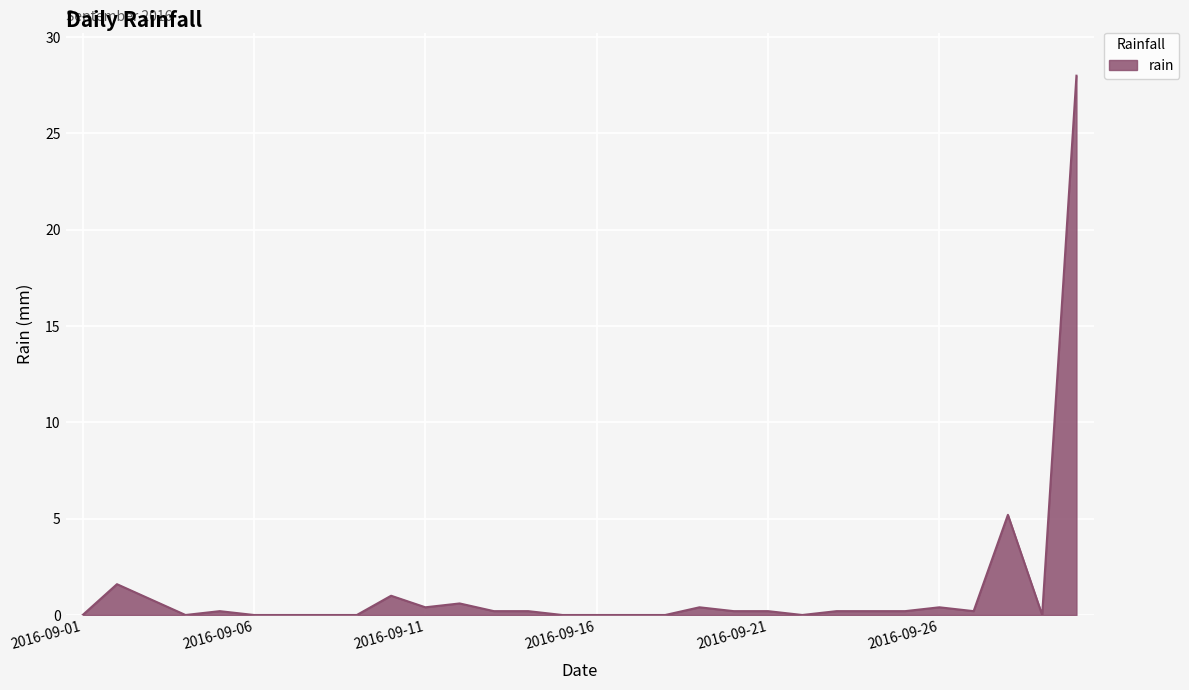

What is the greatest value displayed?

28.0